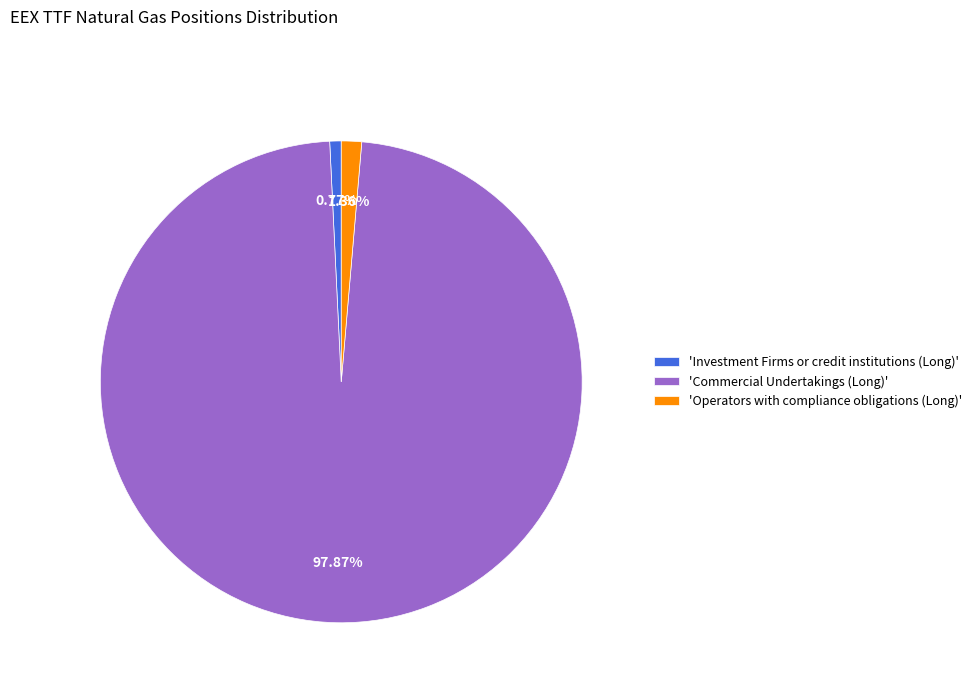

Between 'Commercial Undertakings (Long)' and 'Investment Firms or credit institutions (Long)', which is larger?

'Commercial Undertakings (Long)'